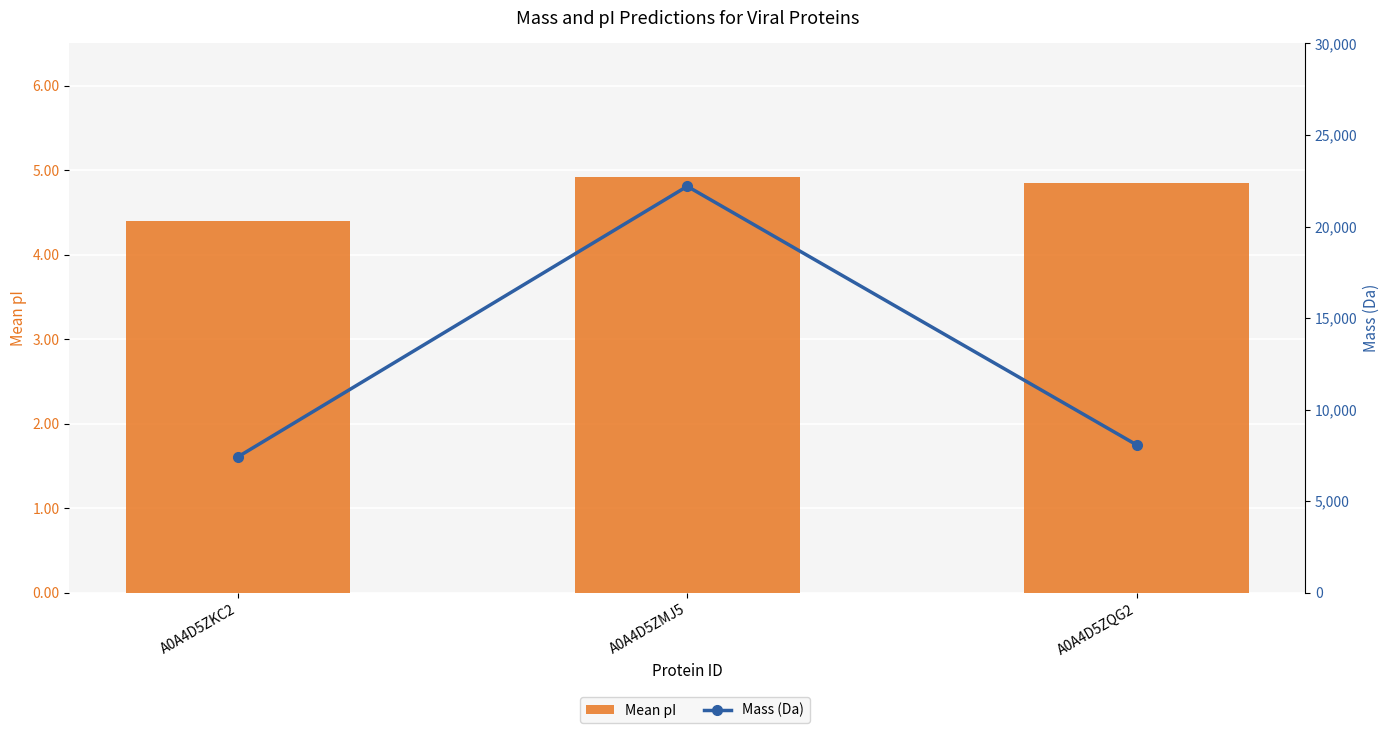

Where is Mass (Da) nearest to the value 14809?

A0A4D5ZQG2